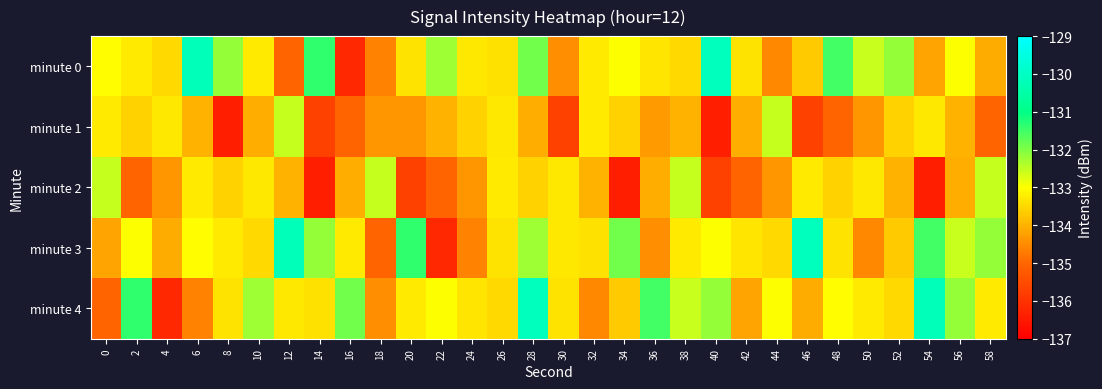

Count the number of data series in this chart.

5